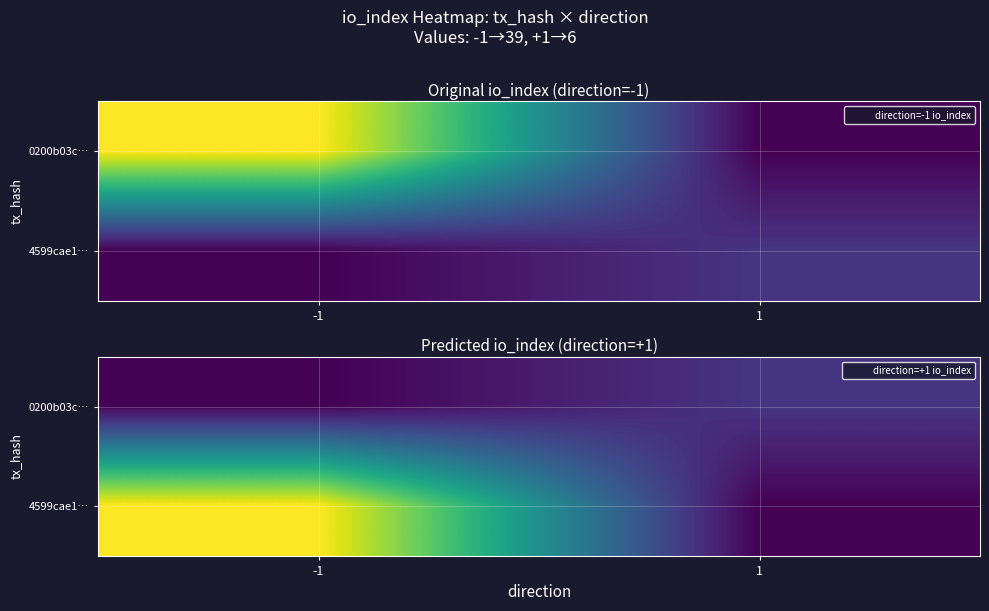

What is the greatest value displayed?

39